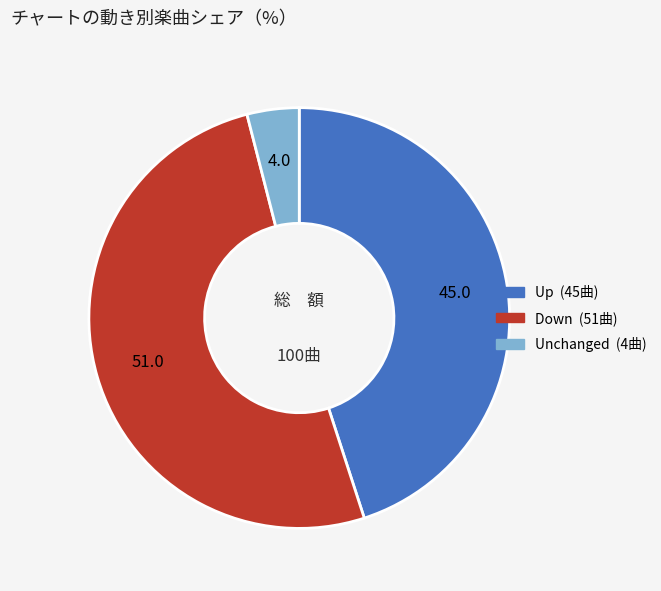

Is there any slice that represents more than half of the pie?

Yes